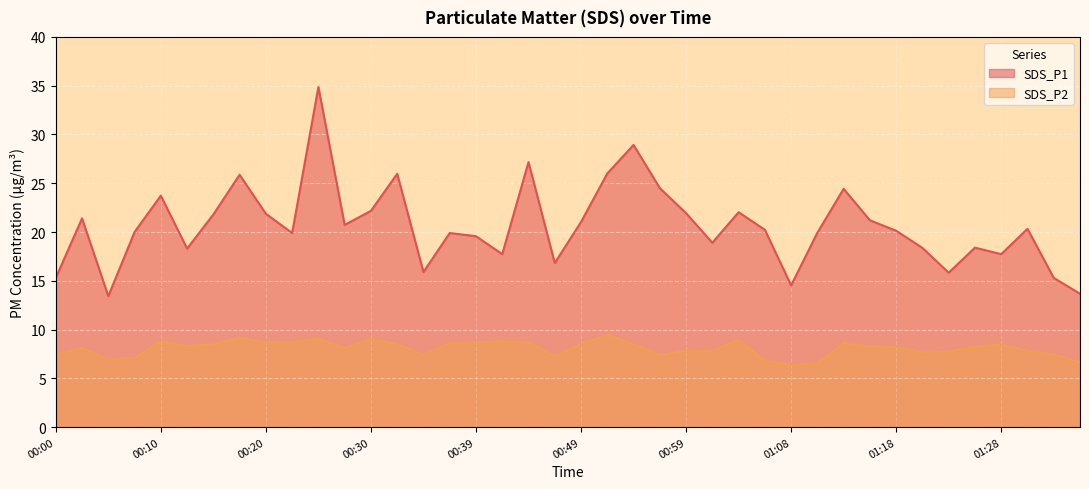

How many interior local valleys does the SDS_P2 series have?

10